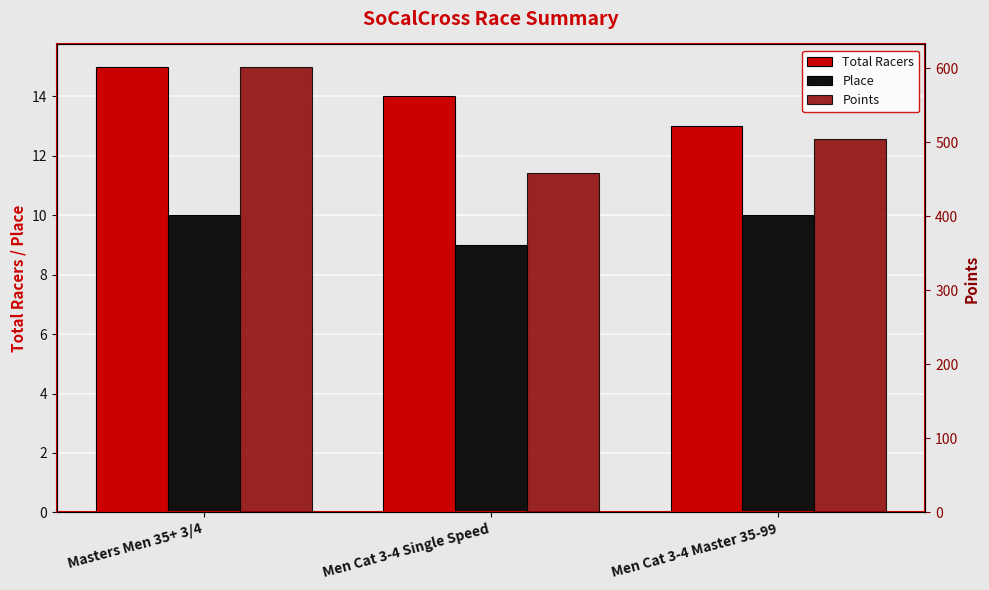

What is the sum of the Total Racers values at Masters Men 35+ 3/4 and Men Cat 3-4 Single Speed?

29.0